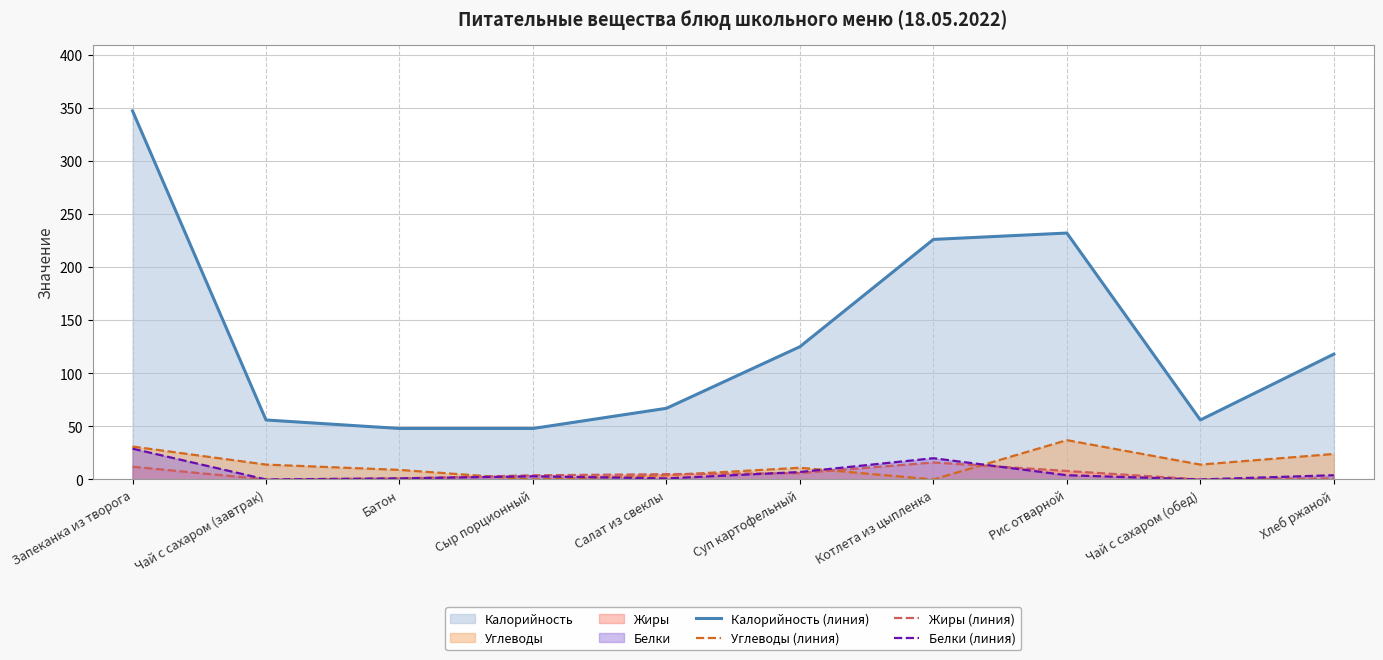

True or false: Углеводы (линия) and Жиры (линия) cross at least once.

True